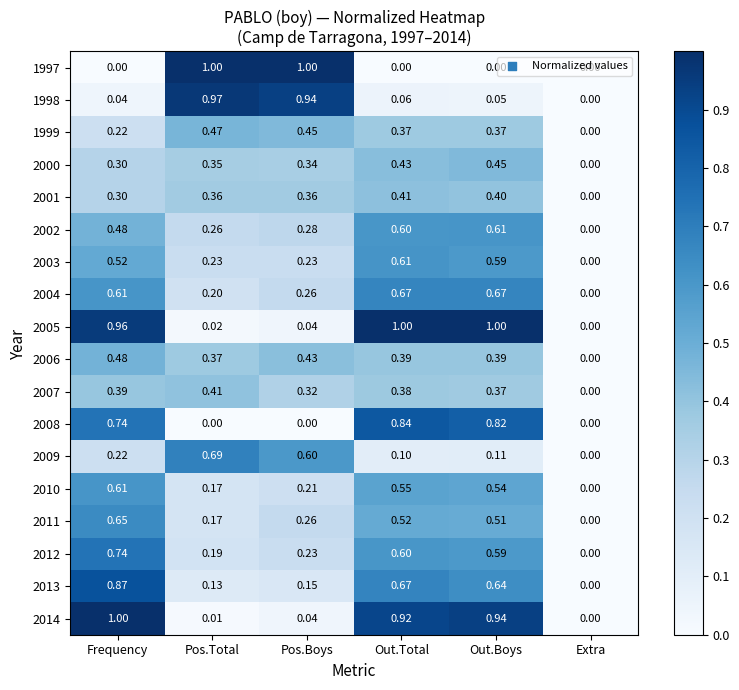

Which category has the lowest value in the 2010 series?

Extra